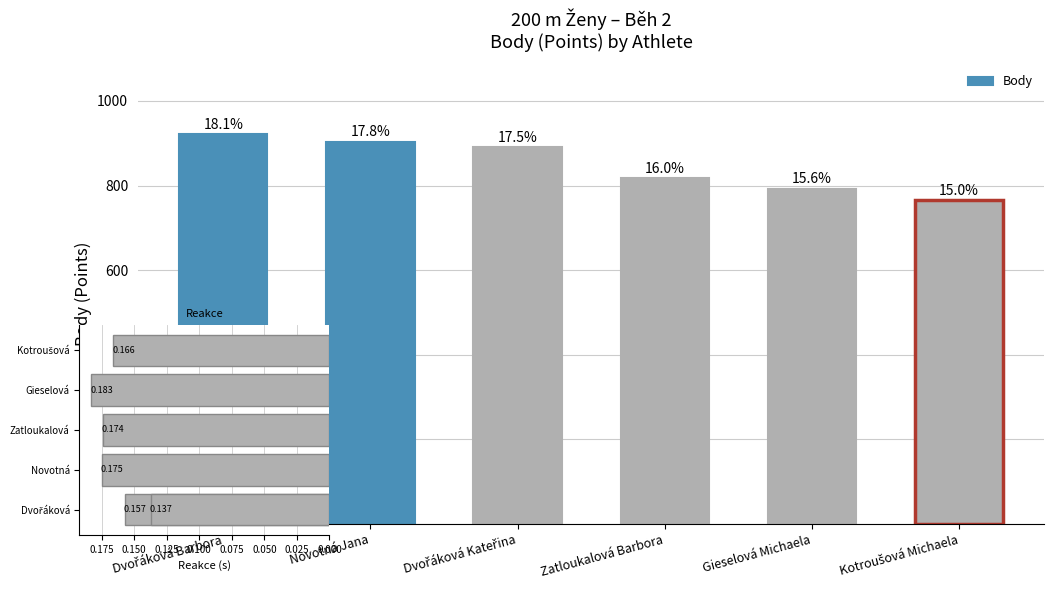

Rank the series at Kotroušová Michaela from highest to lowest value.

Body, Reakce